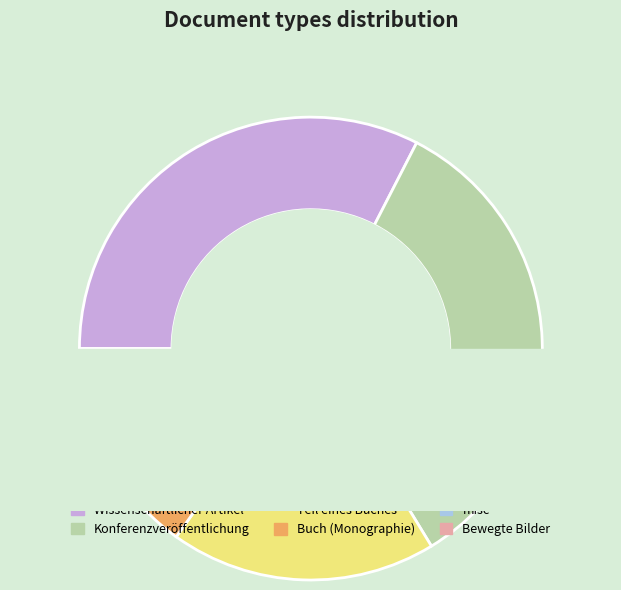

What is the change in value from Wissenschaftlicher Artikel to misc?

-21